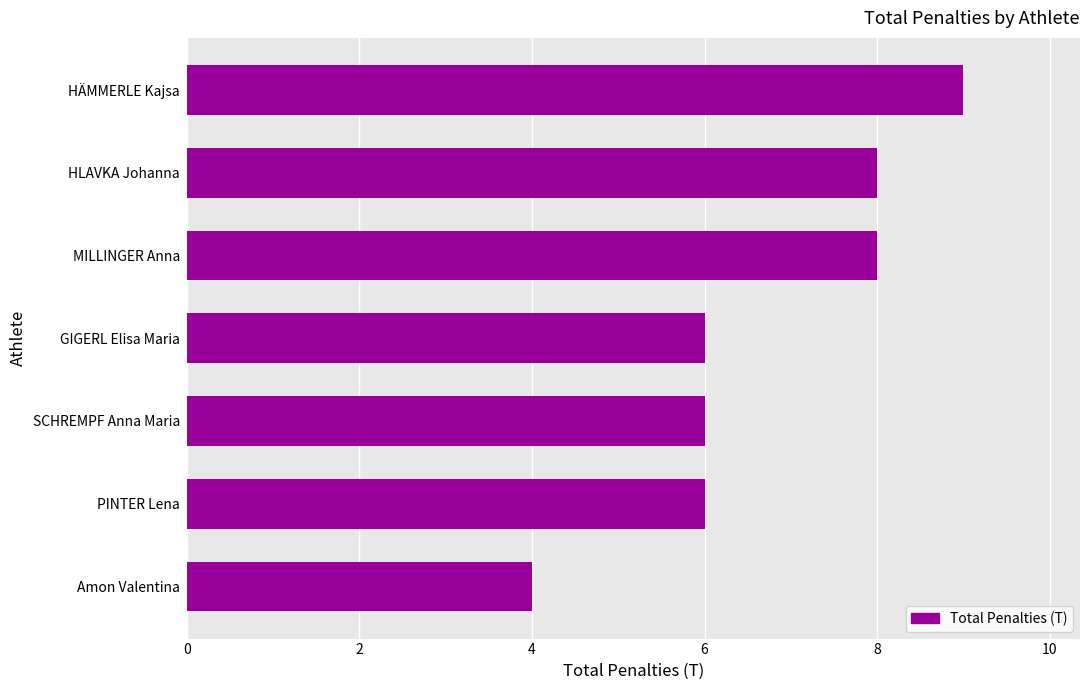

What is the difference between the values at SCHREMPF Anna Maria and HÄMMERLE Kajsa?

3